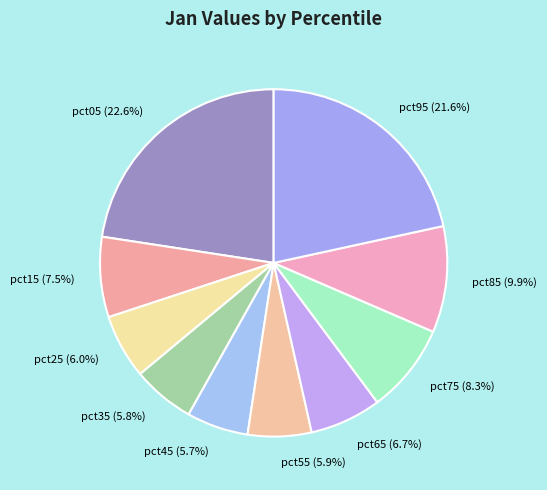

Is the sum of pct25 and pct15 greater than half?

No